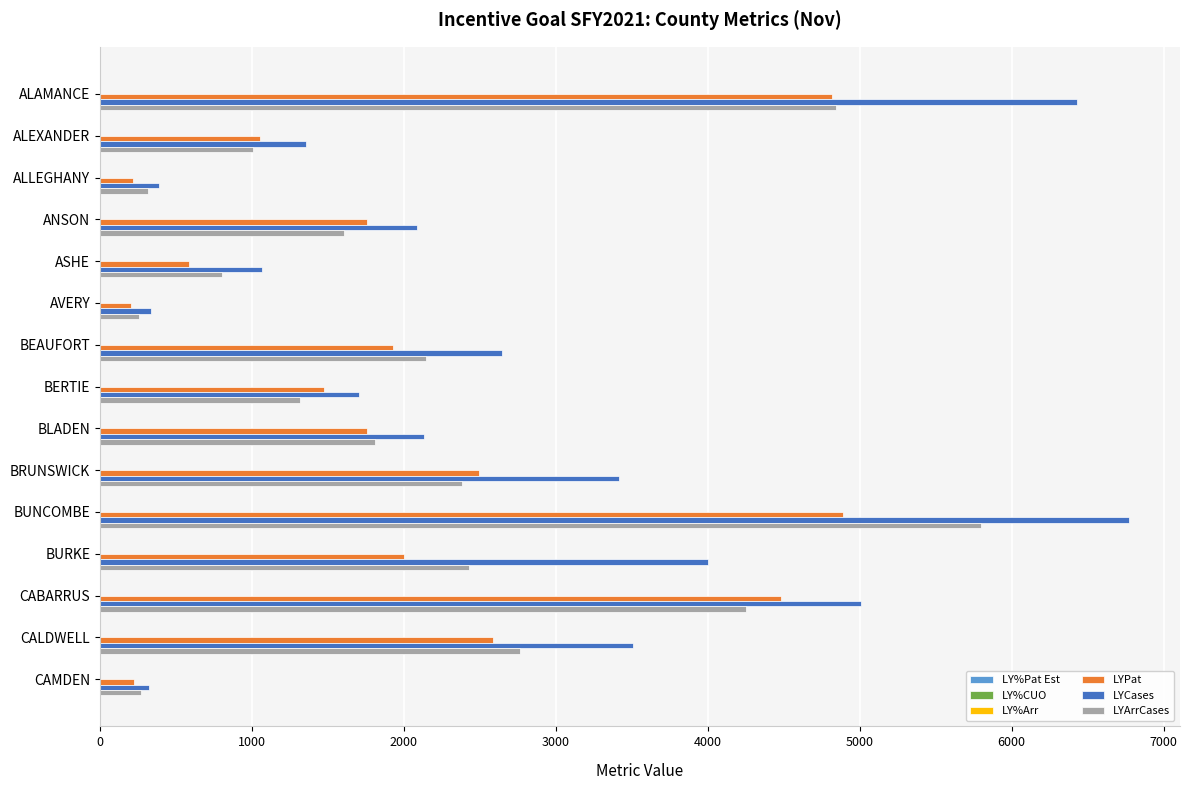

The value of LYArrCases at BLADEN is 708.1. True or false?

False